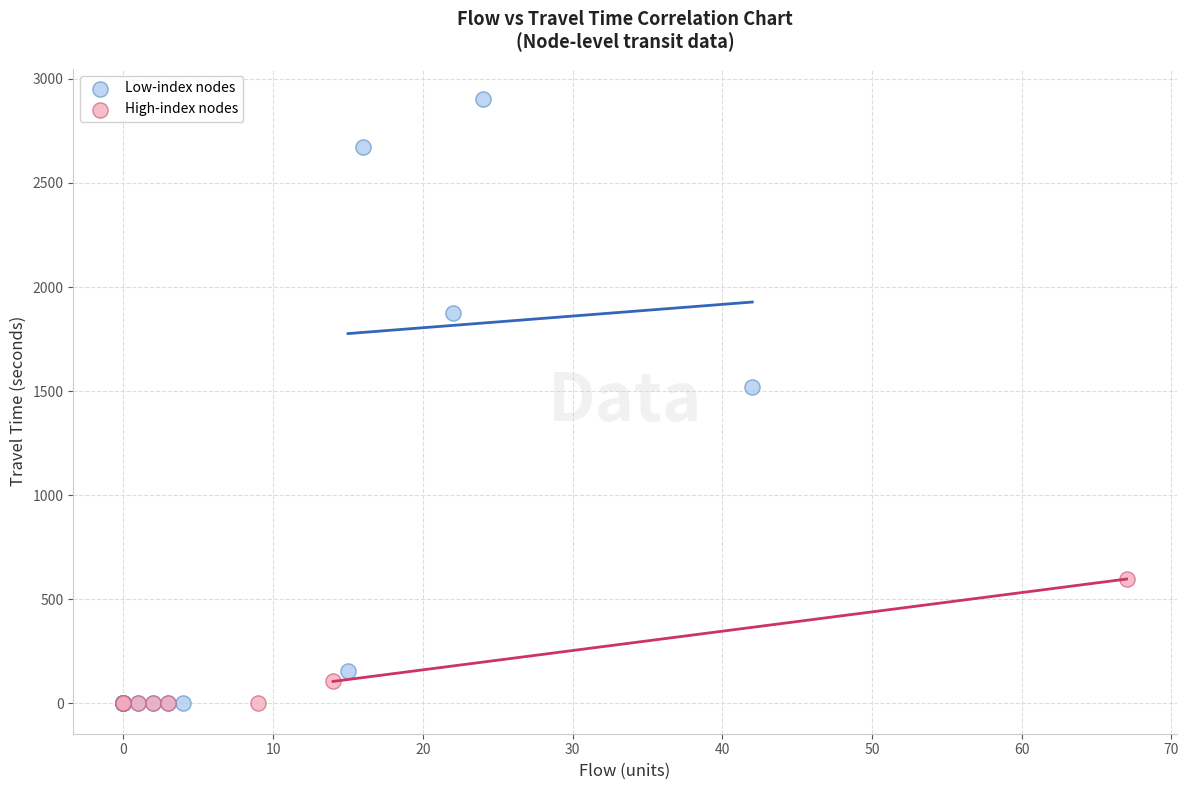

What are all the series names shown in the legend?

Low-index nodes, High-index nodes